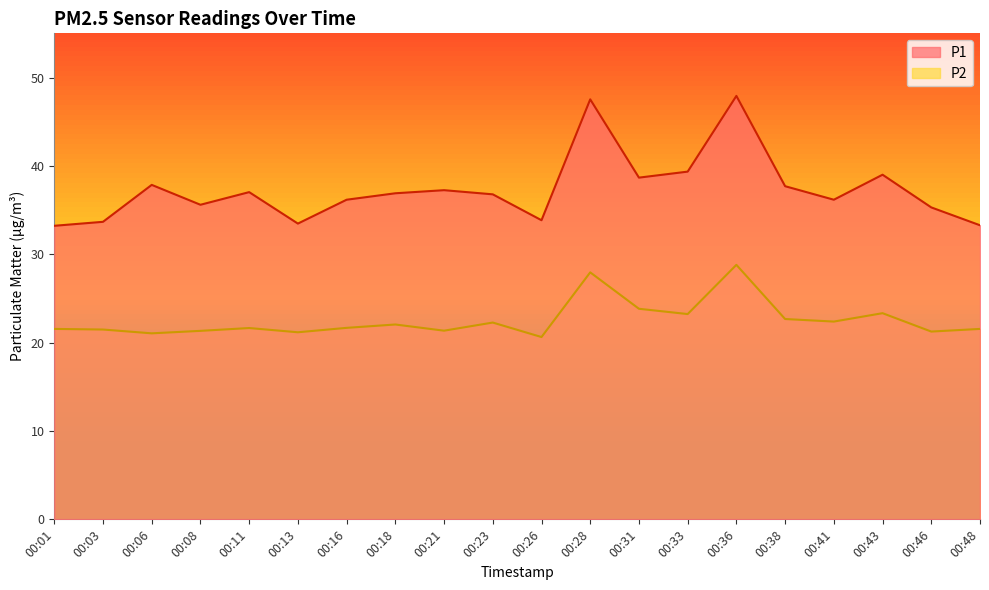

True or false: P2 has more than 0 interior local peaks.

True